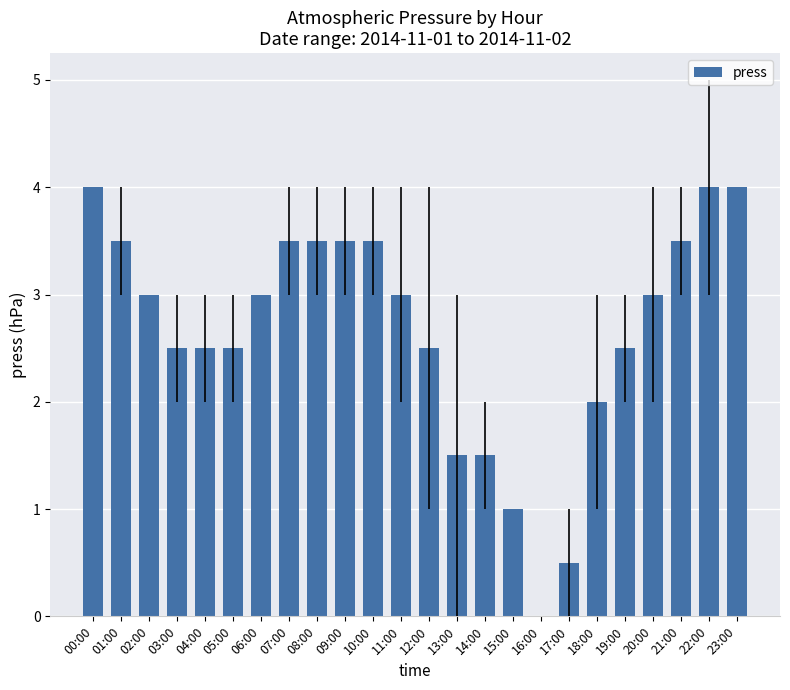

What is the sum of all values?

64.0